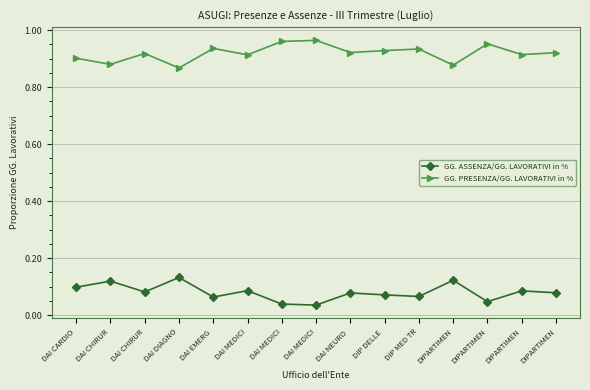

How many lines are shown in the chart?

2